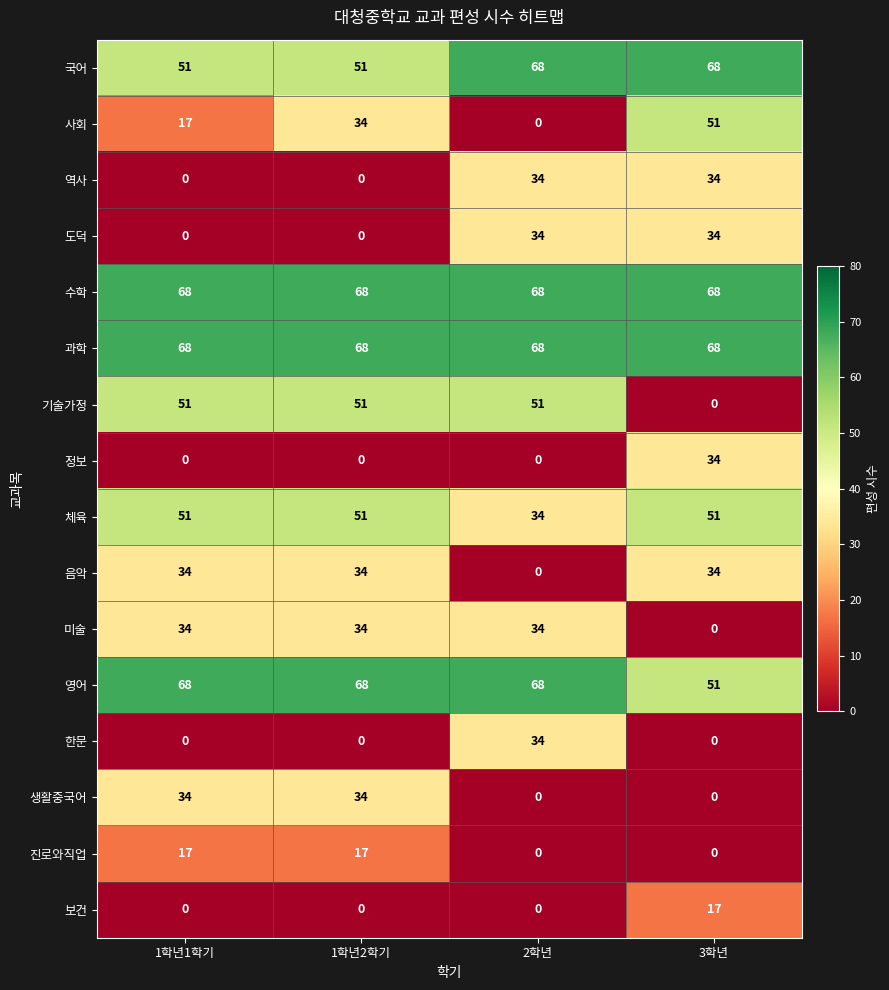

How many positive values does the 사회 series have?

3